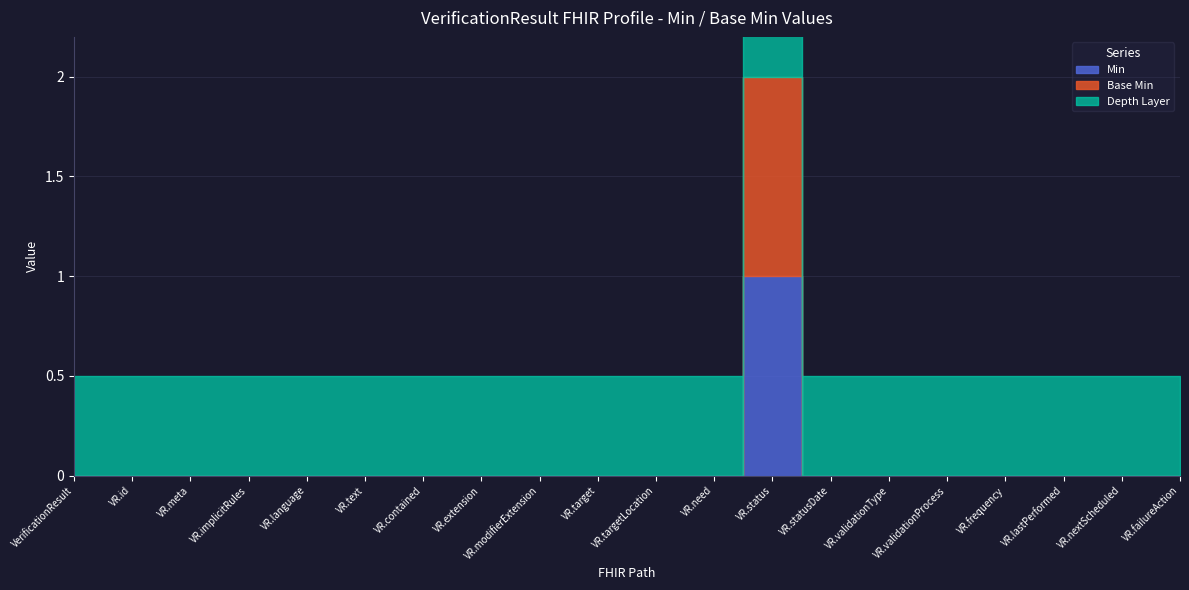

The Base Min series shows 0 at VerificationResult.extension. True or false?

False